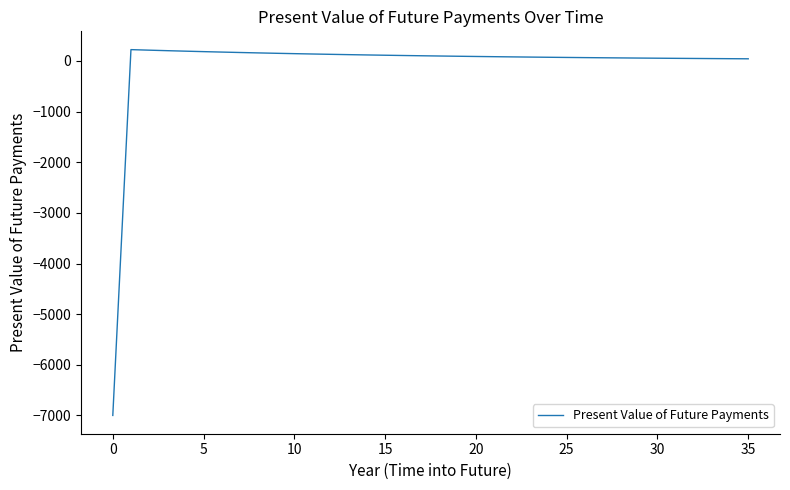

What is the difference between the maximum and minimum values?

7223.8